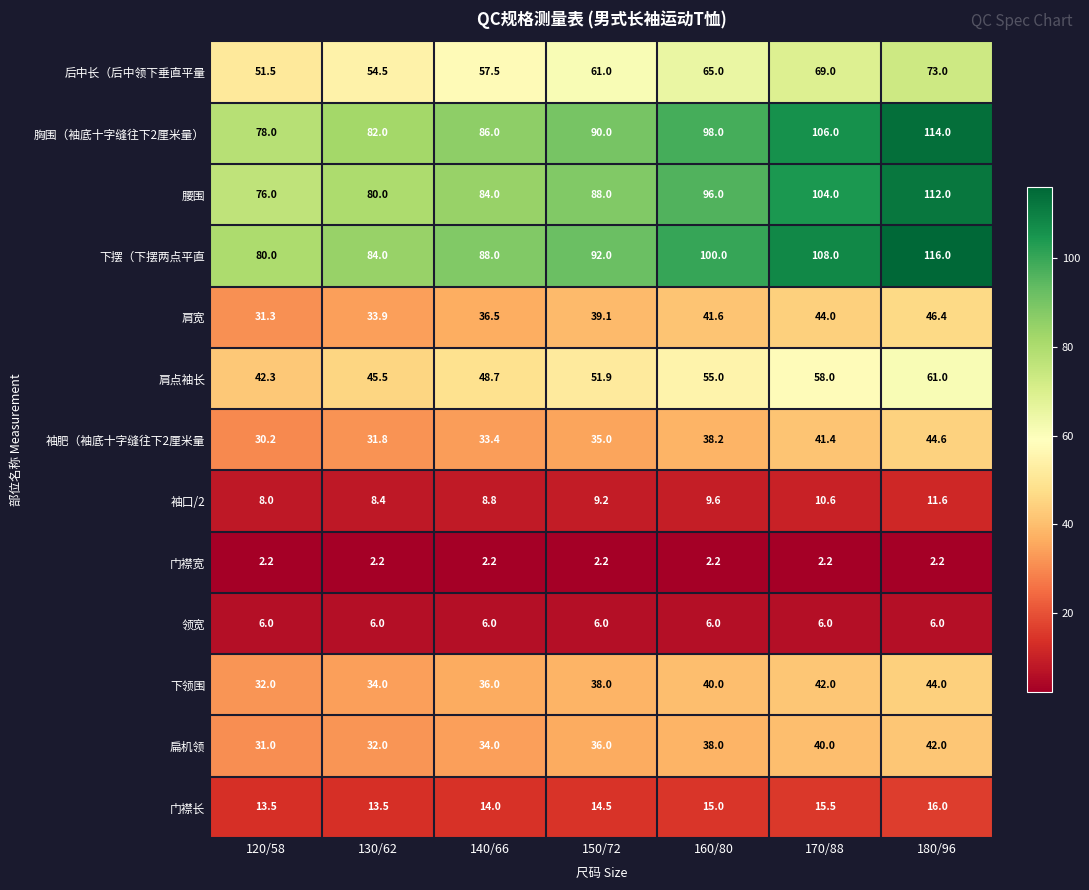

Is it true that 门襟宽 equals 2.2 at 120/58?

True